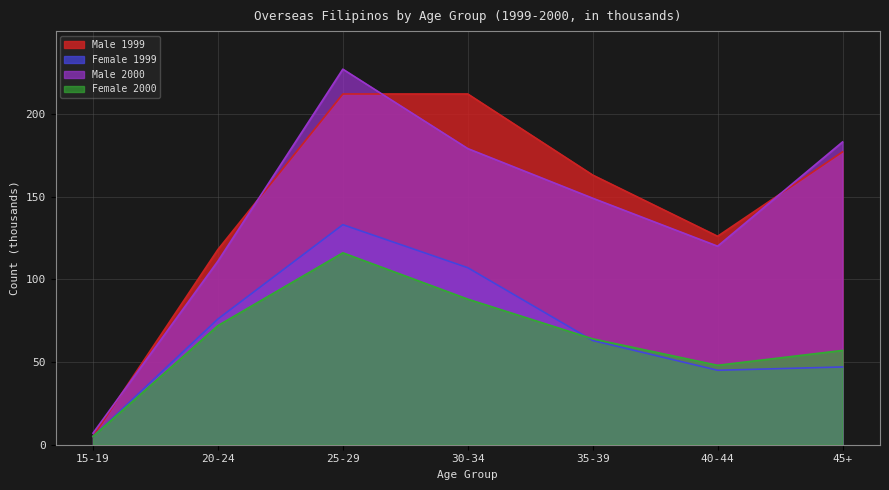

How many values in the Male 1999 series exceed 163?

3